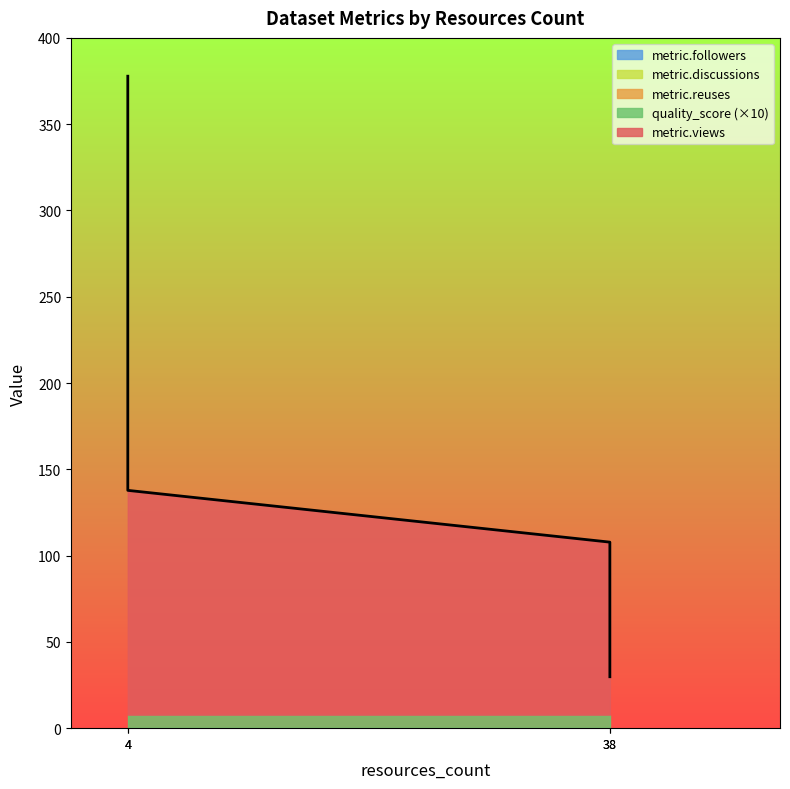

The value of quality_score at EO – DCE (38) is 0.8. True or false?

True